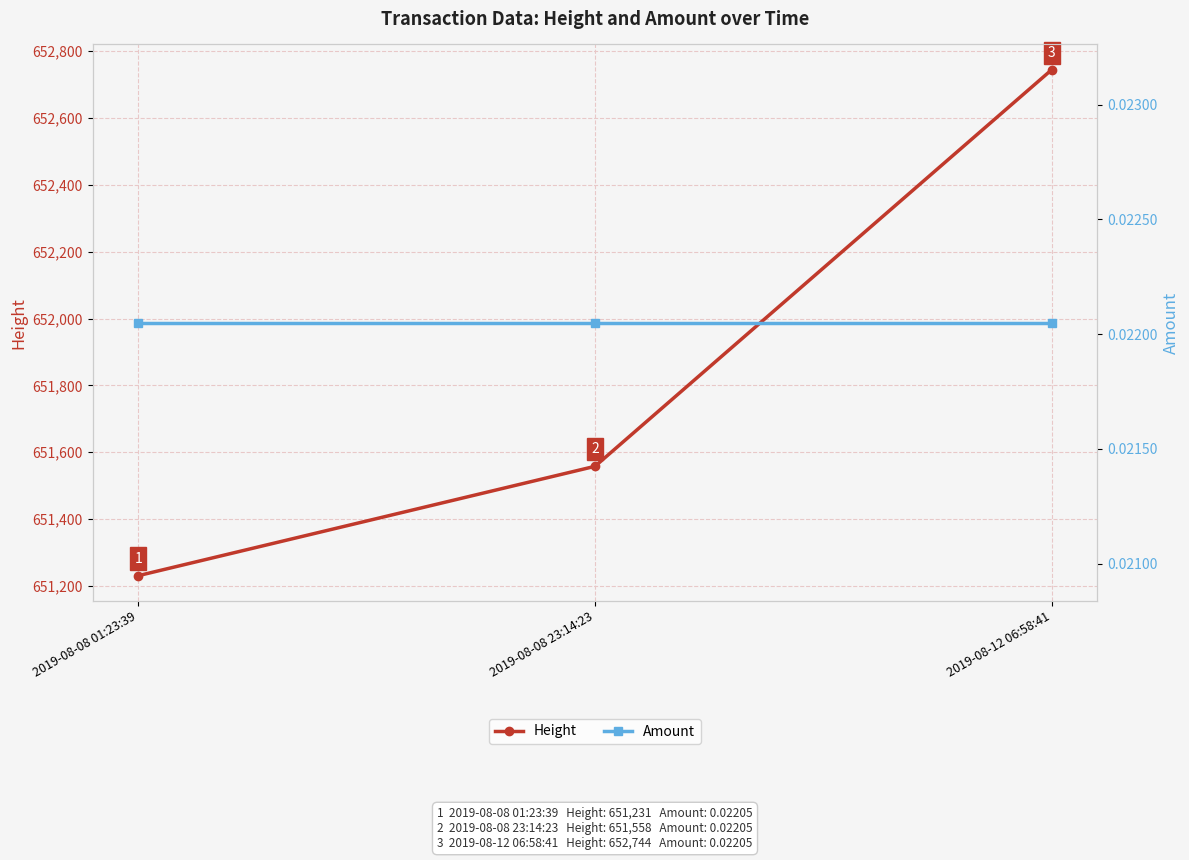

What is the sum of all Height values?

1955533.0